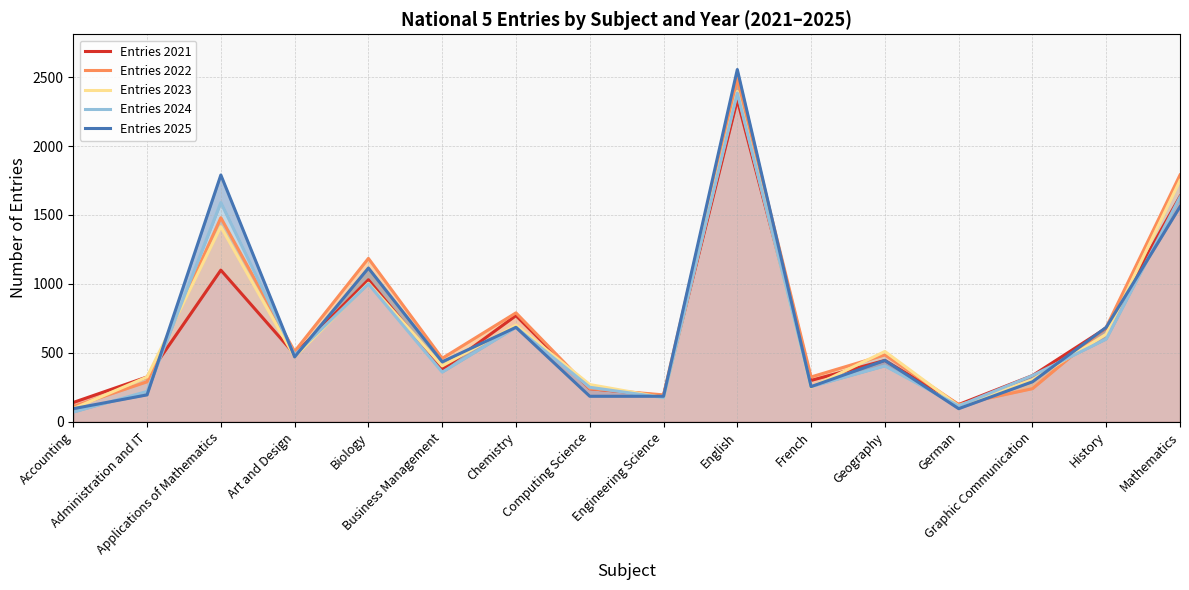

What is the total value across all series at French?

1385